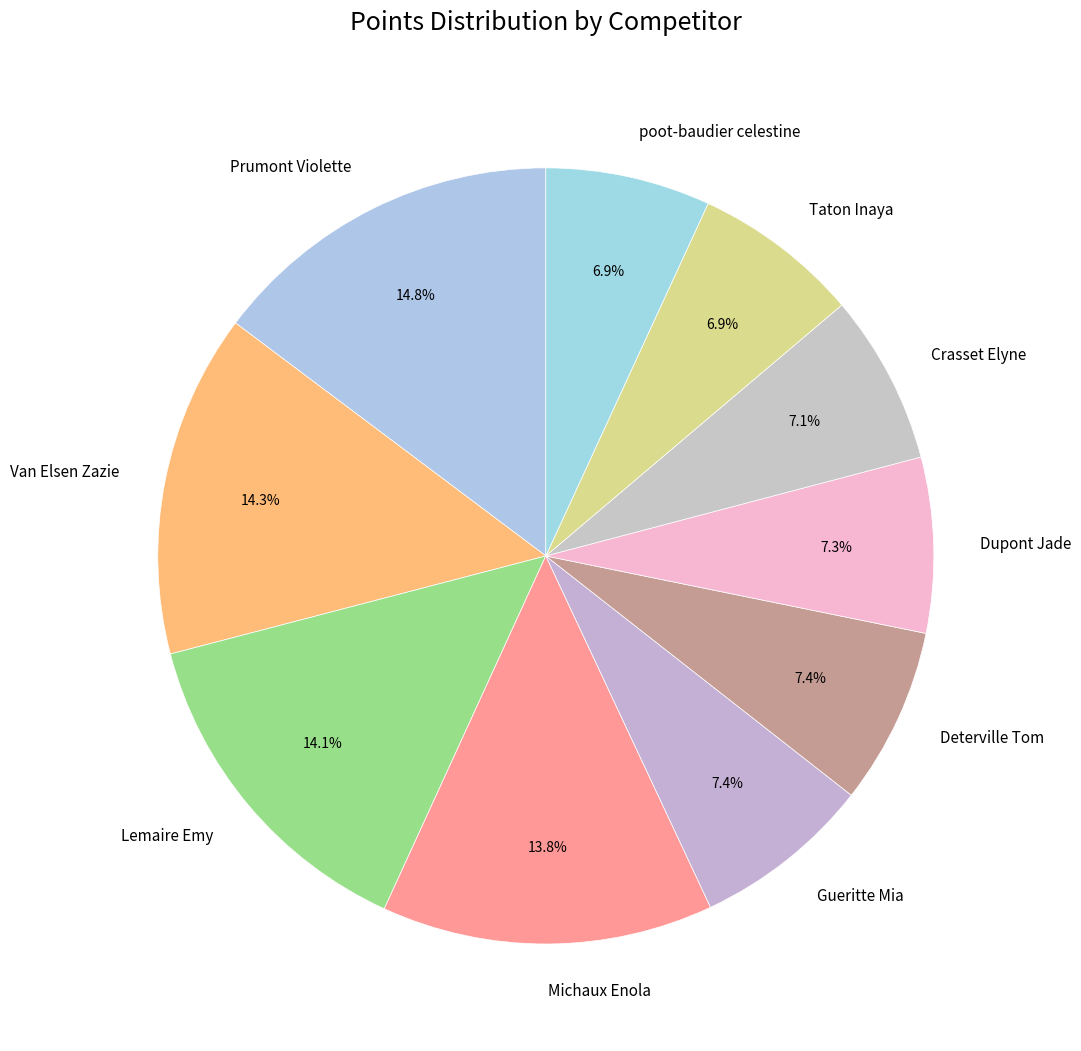

Is Crasset Elyne the majority of the pie?

No